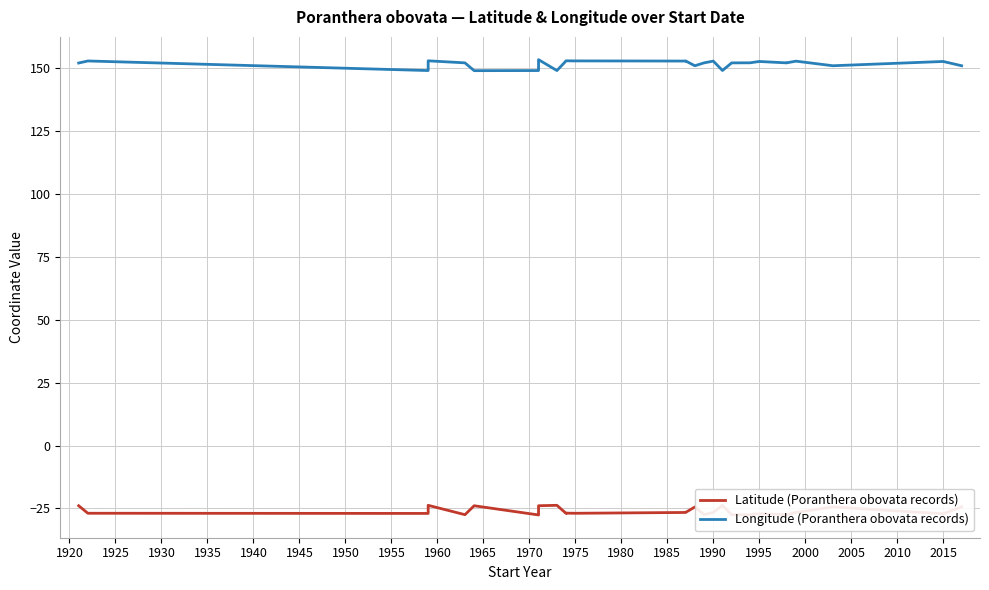

Between 1960 and 1980, which series saw the biggest shift?

Latitude (Poranthera obovata records)